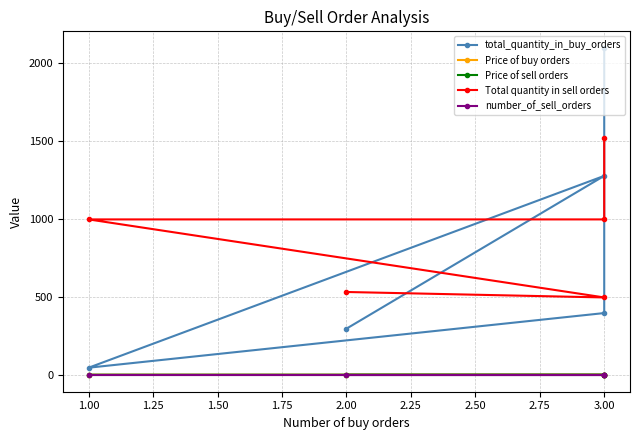

Which series has the widest spread of values?

total_quantity_in_buy_orders